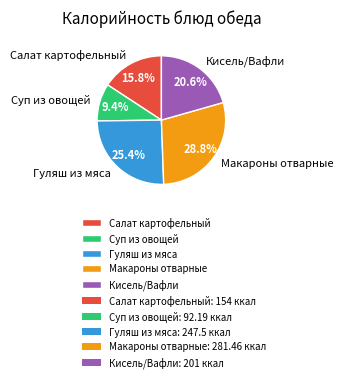

To the nearest percent, what is the difference between the Кисель/Вафли and Гуляш из мяса slice percentages?

5%